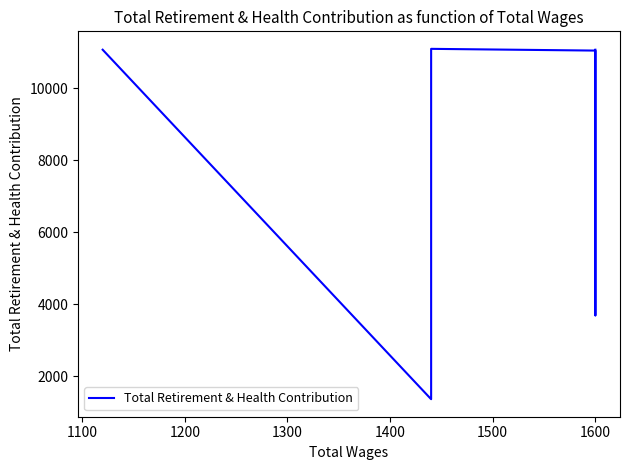

What is the maximum value shown in the chart?

11097